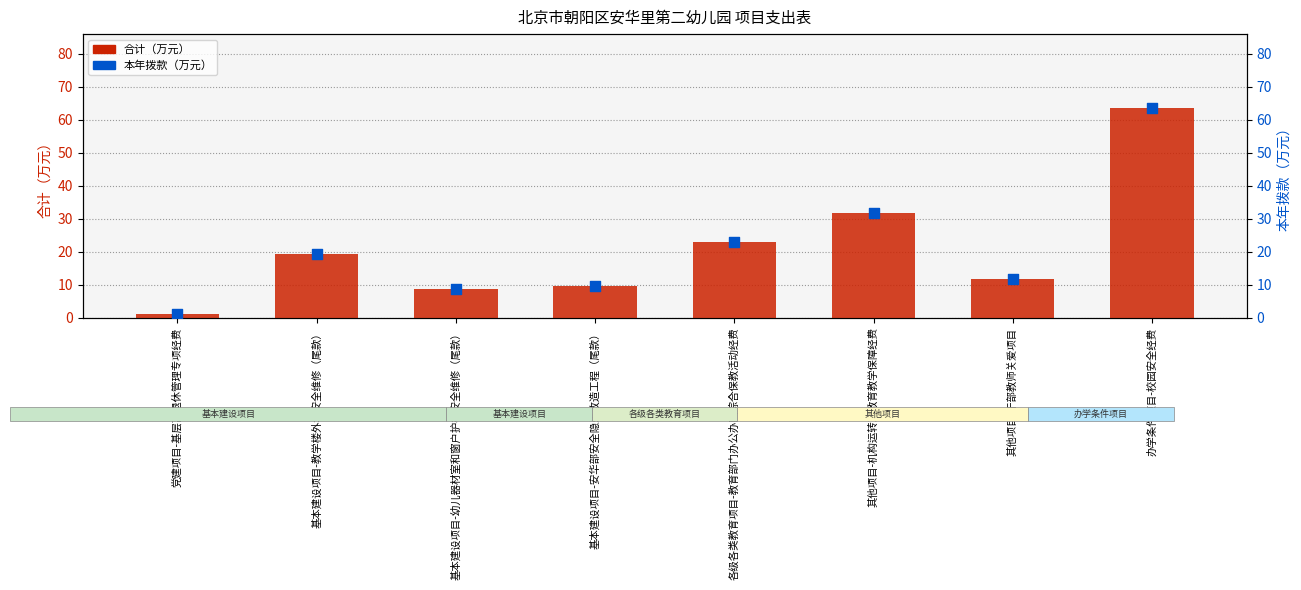

Which series reaches the minimum Y coordinate?

合计（万元）